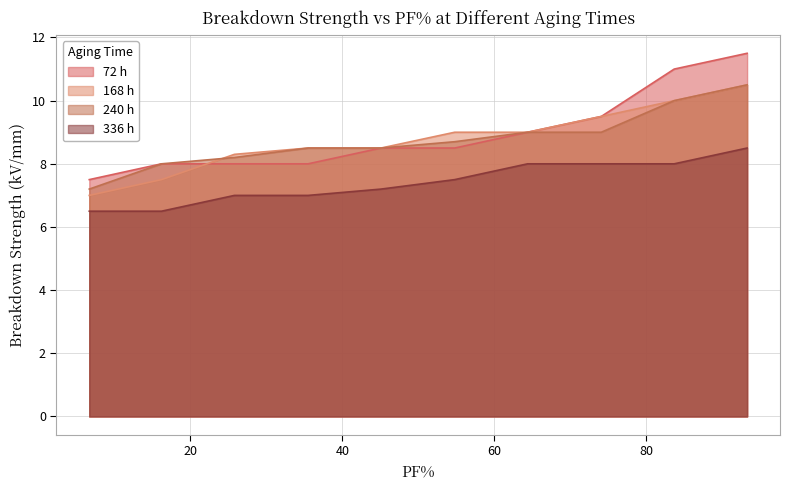

Which series changed the most between 25.8 and 35.5?

240 h